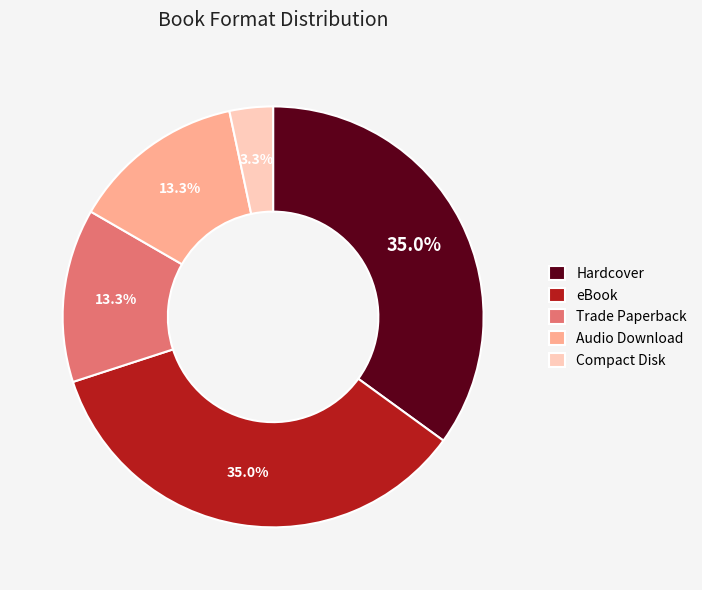

Between Trade Paperback and Hardcover, which is larger?

Hardcover